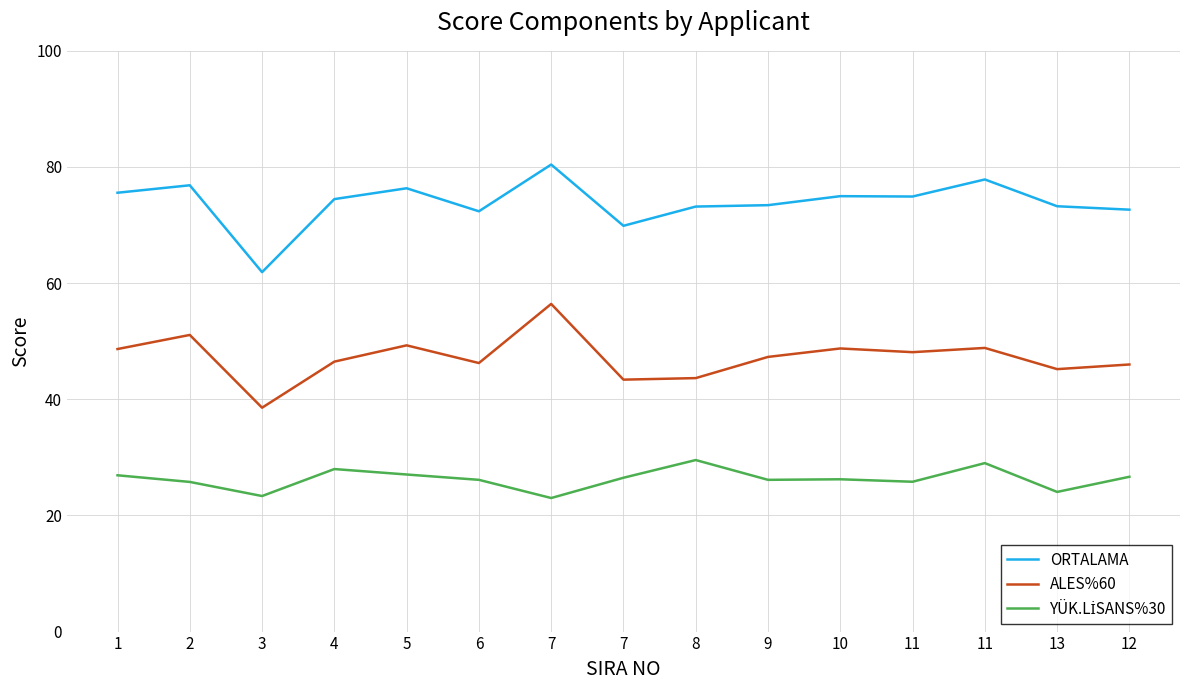

Reading left to right, list all the values displayed in this chart.

ORTALAMA: 1=75.6	2=76.8	3=61.9	4=74.5	5=76.3	6=72.4	7=80.4	7=69.9	8=73.2	9=73.4	10=75.0	11=74.9	11=77.9	13=73.2	12=72.6
ALES%60: 1=48.7	2=51.1	3=38.6	4=46.5	5=49.3	6=46.2	7=56.4	7=43.4	8=43.6	9=47.3	10=48.8	11=48.1	11=48.8	13=45.2	12=46.0
YÜK.LİSANS%30: 1=26.9	2=25.8	3=23.3	4=28.0	5=27.0	6=26.1	7=23.0	7=26.5	8=29.5	9=26.1	10=26.2	11=25.8	11=29.0	13=24.0	12=26.7